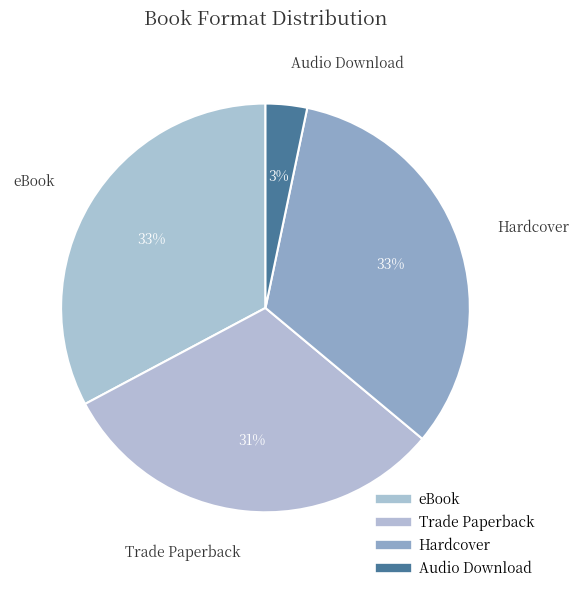

How many segments does this pie chart have?

4